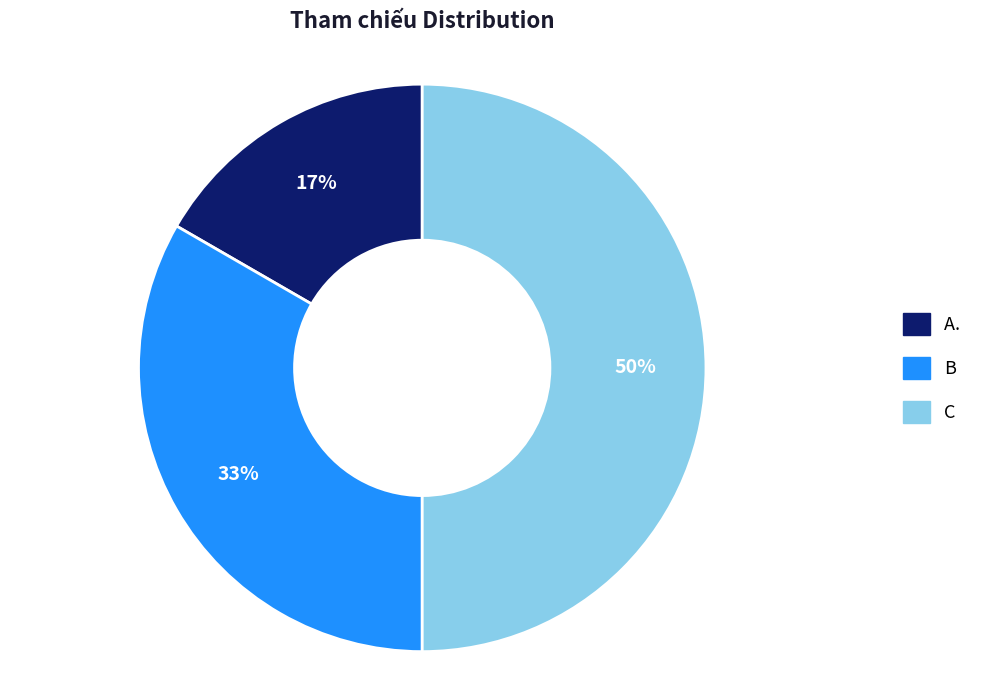

The C slice represents 50% of the pie. True or false?

True